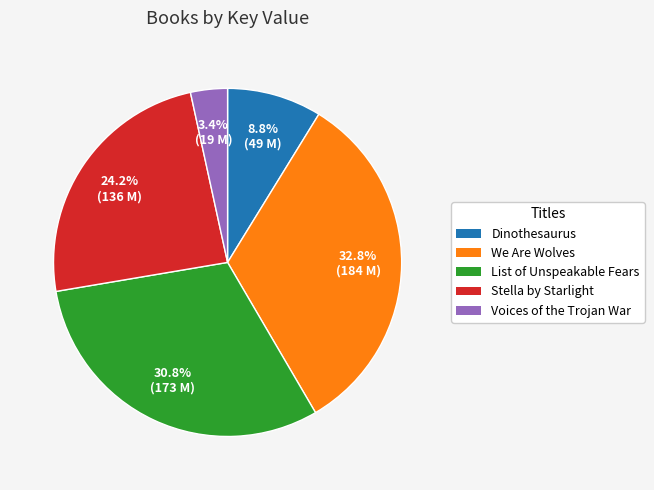

To the nearest percent, what is the difference between the largest and smallest slice percentages?

29%